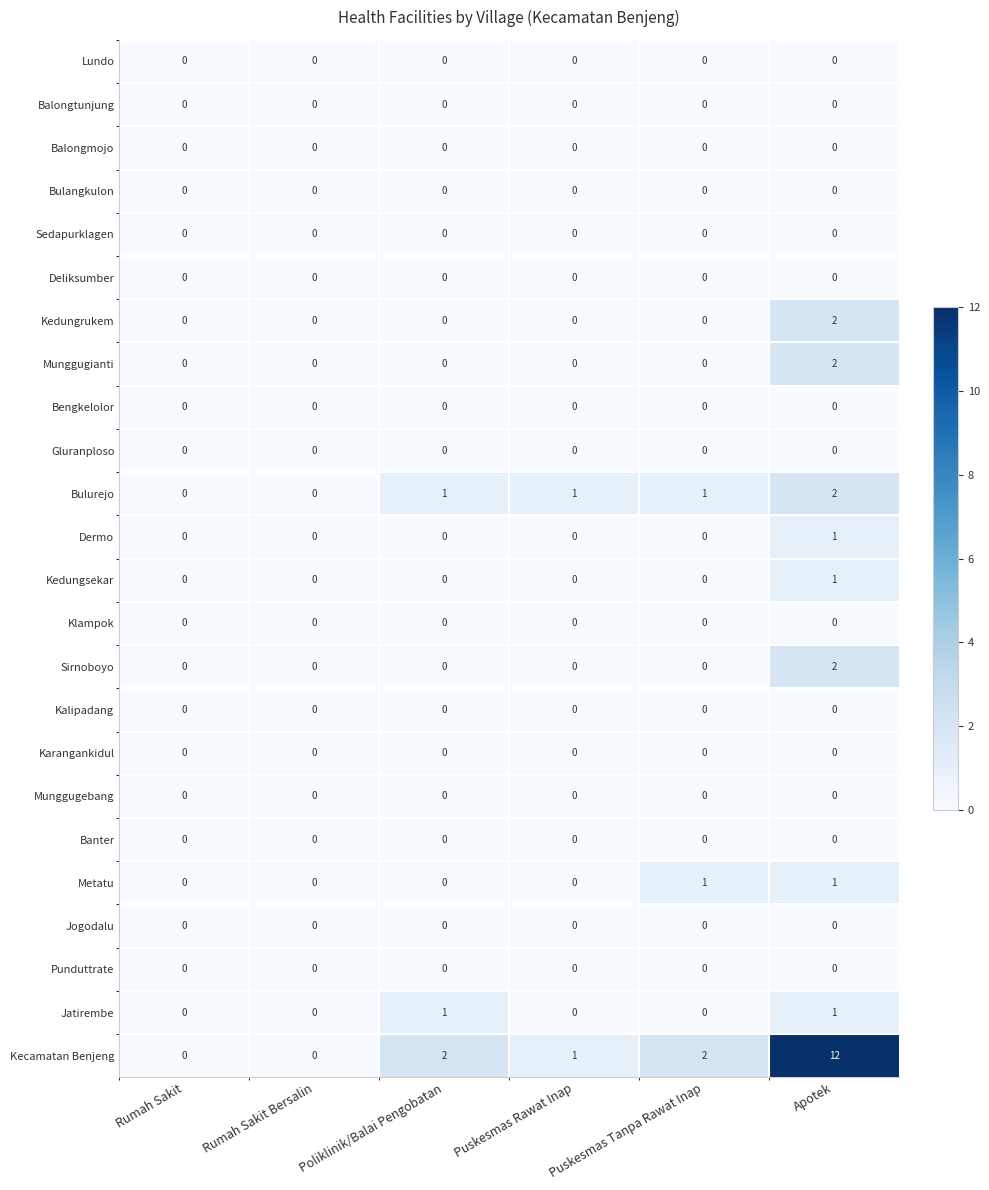

At which category is the sum across all series the highest?

Apotek